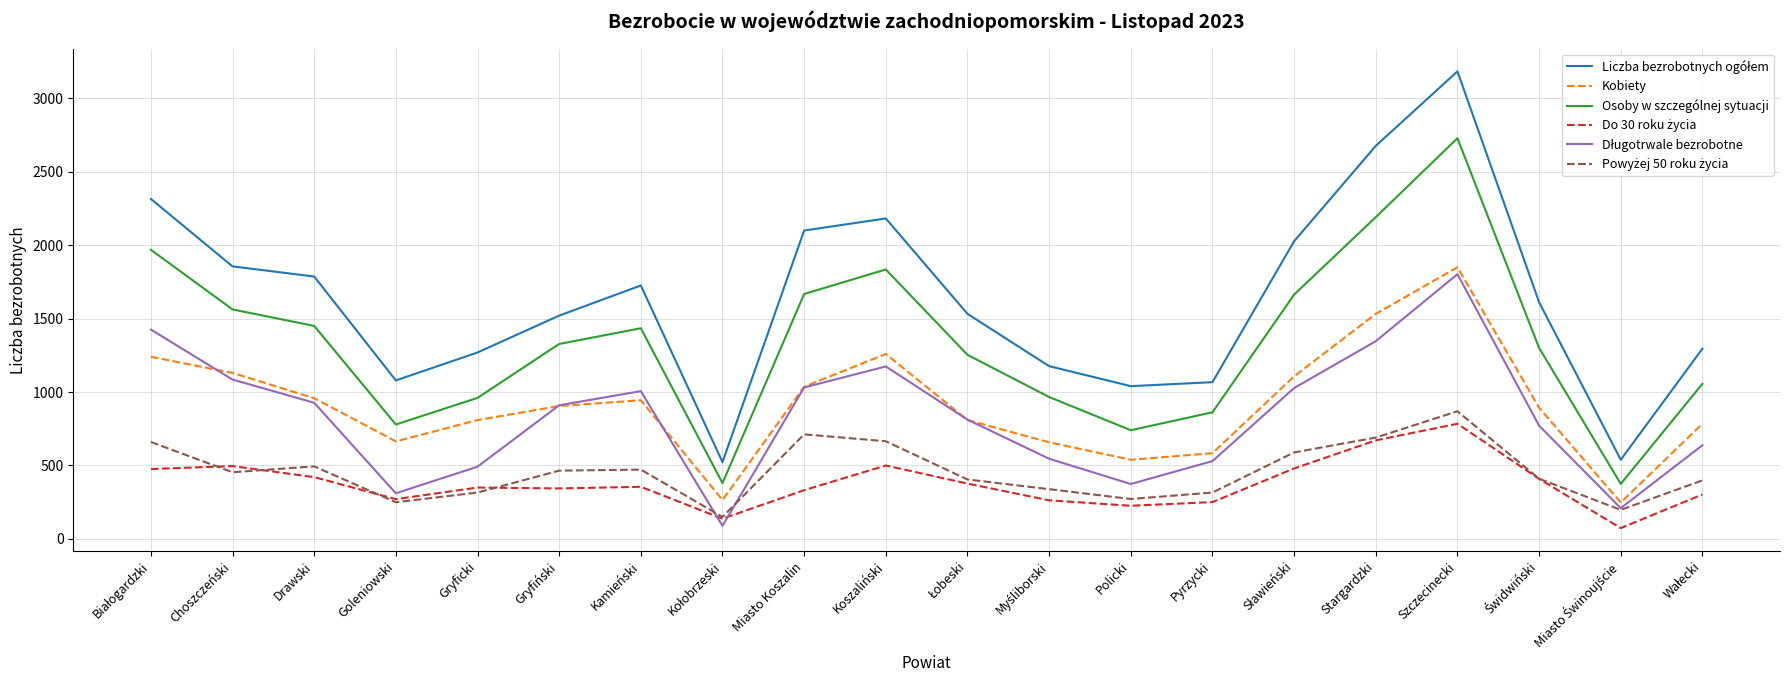

What value does the Osoby w szczególnej sytuacji series have at Miasto Koszalin?

1667